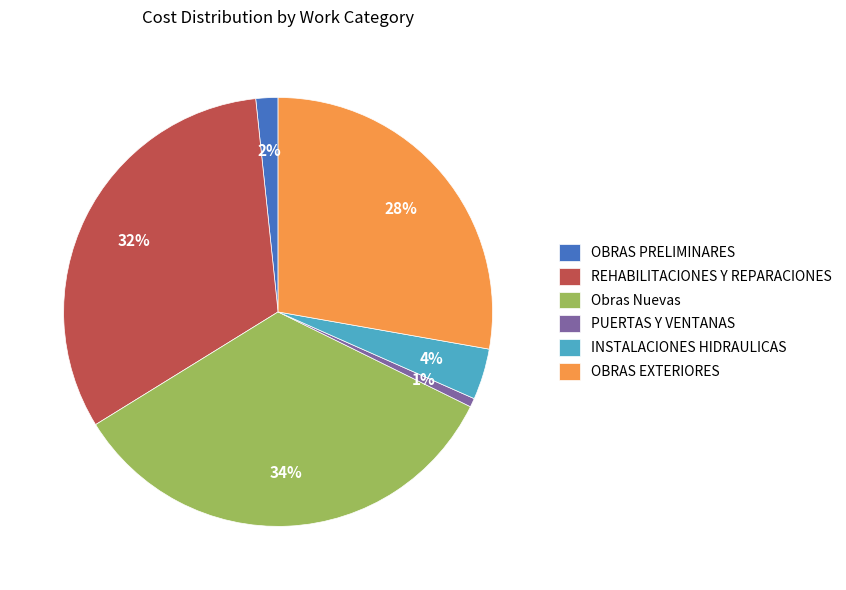

How many segments does this pie chart have?

6